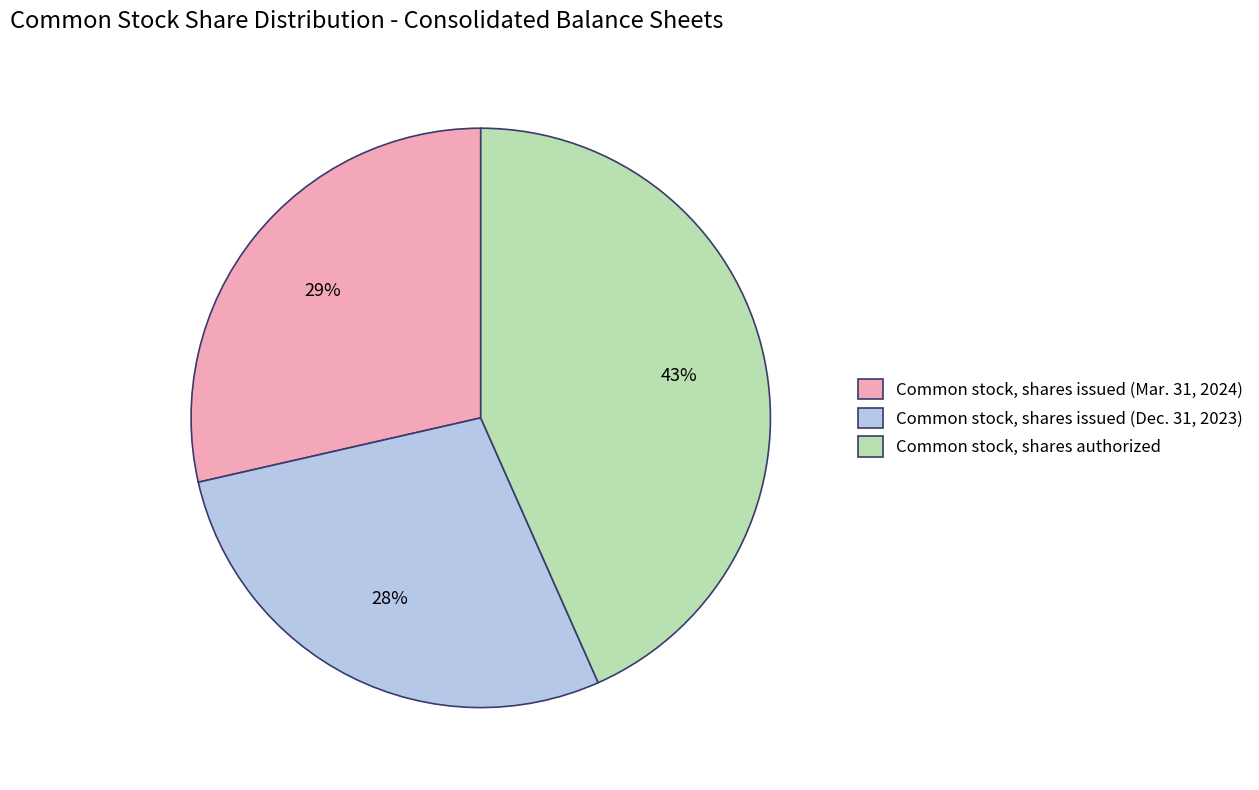

To the nearest percent, what is the difference between the largest and smallest slice percentages?

15%